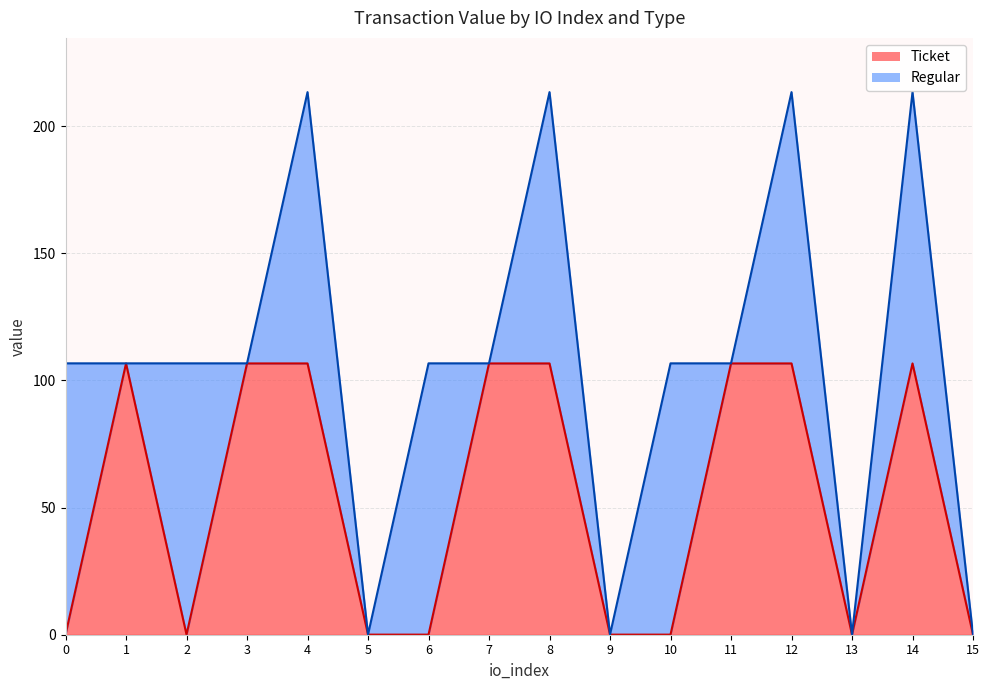

What is the maximum value shown in the chart?

106.7